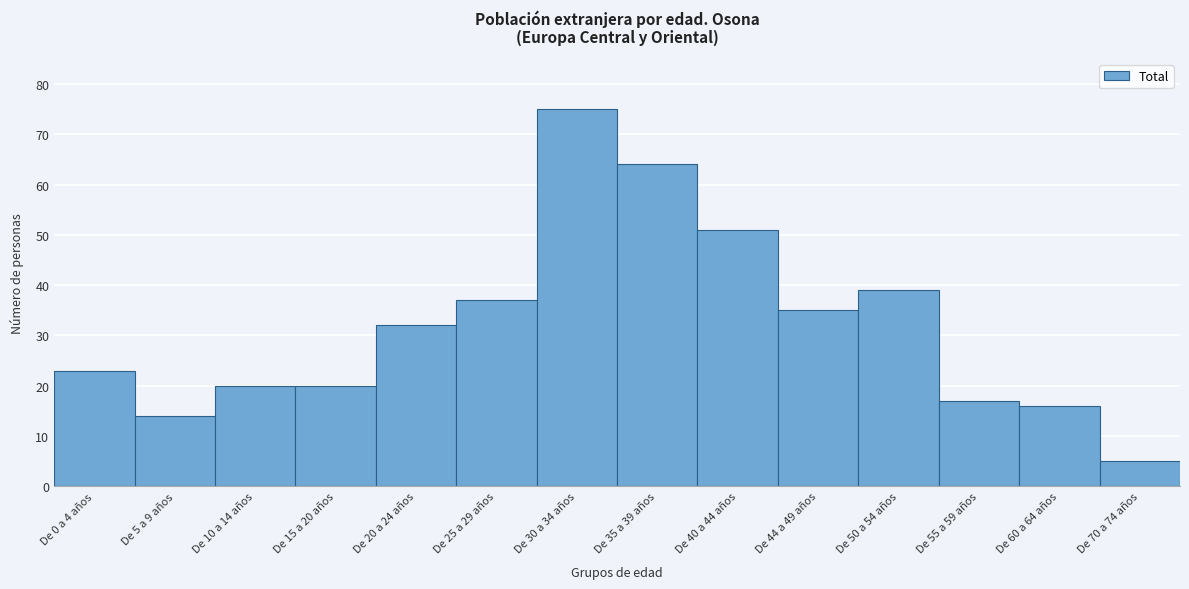

Reading left to right, extract all data points from this chart.

De 0 a 4 años=23	De 5 a 9 años=14	De 10 a 14 años=20	De 15 a 20 años=20	De 20 a 24 años=32	De 25 a 29 años=37	De 30 a 34 años=75	De 35 a 39 años=64	De 40 a 44 años=51	De 44 a 49 años=35	De 50 a 54 años=39	De 55 a 59 años=17	De 60 a 64 años=16	De 70 a 74 años=5